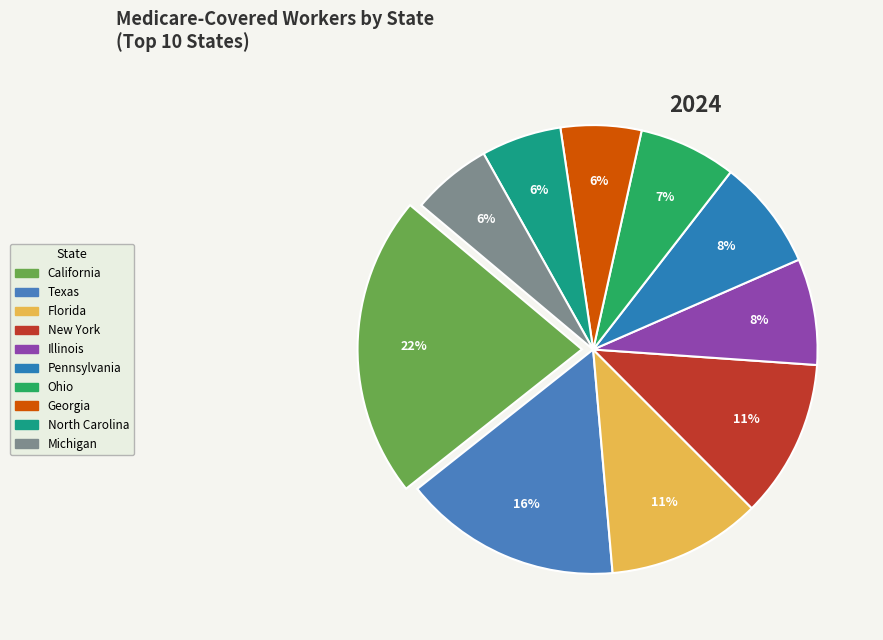

Is it true that Ohio is 7% of the pie?

True